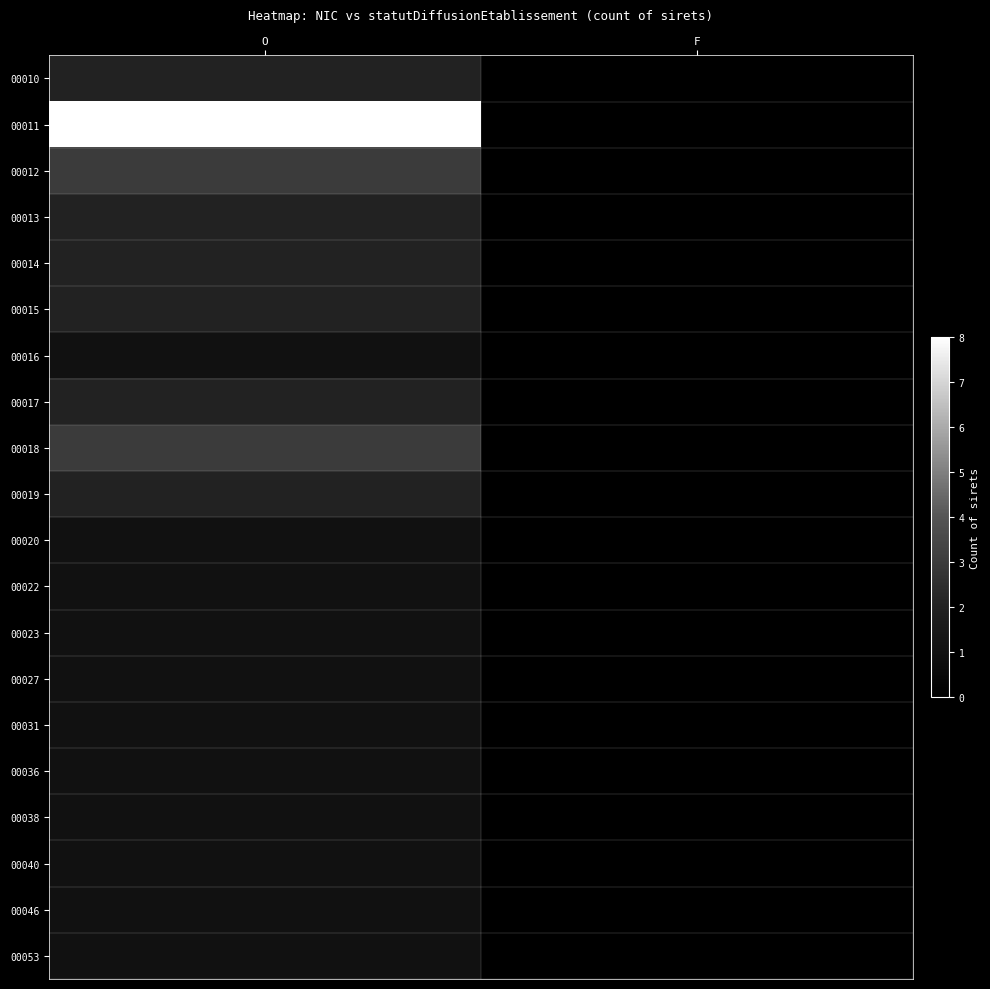

At which category does the chart reach its minimum across all series?

F